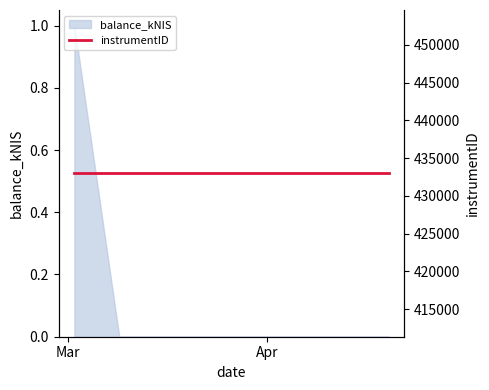

At which category does the chart reach its minimum across all series?

2023-03-09